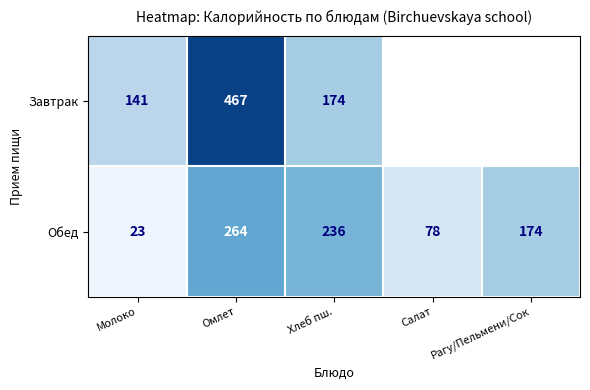

At which label does Обед reach its minimum?

Молоко